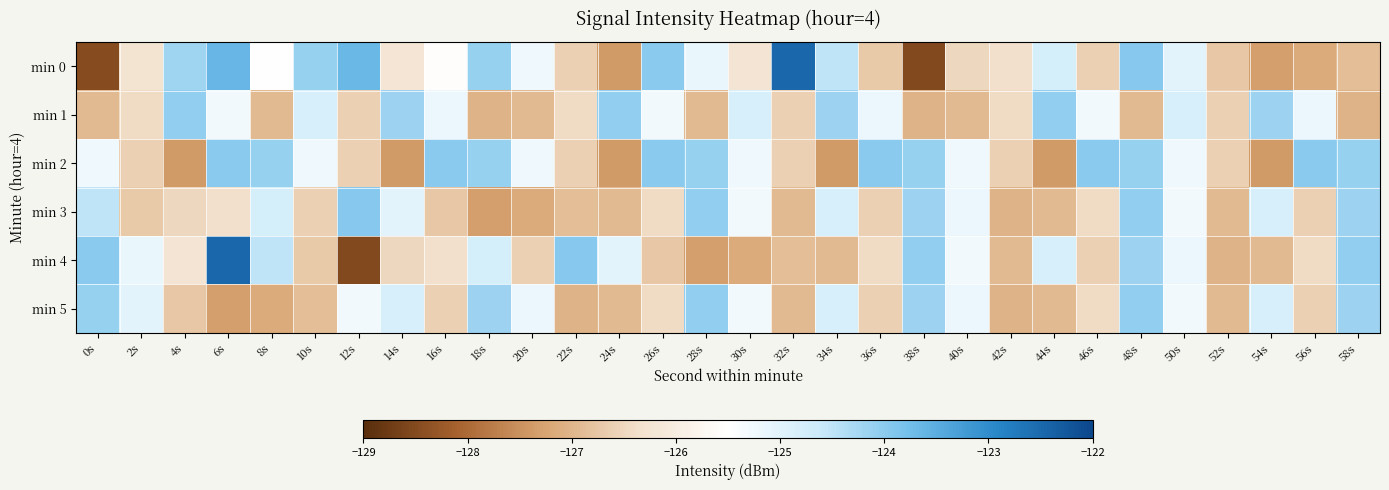

Which series has the largest range (max minus min)?

min 0